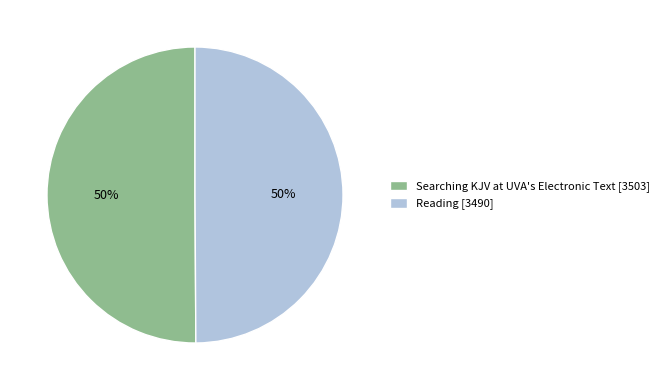

Count the number of slices in the pie.

2